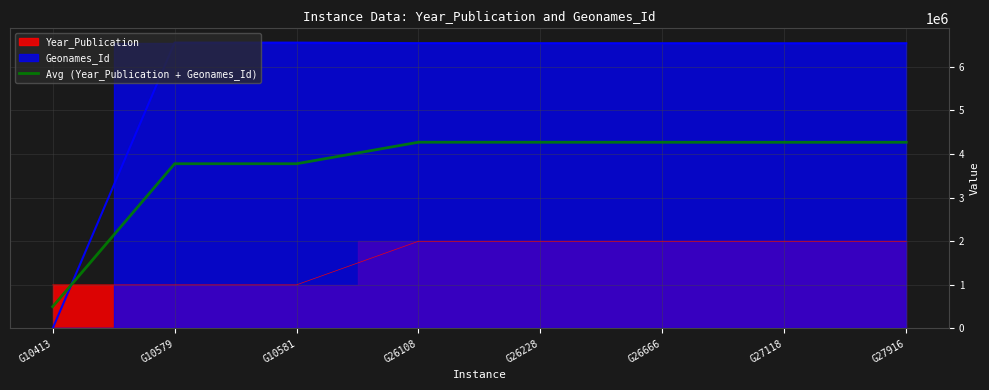

Reading left to right, what are all the values shown in this chart?

G10413=500000.0	G10579=3778184.5	G10581=3778184.5	G26108=4271785.0	G26228=4271125.0	G26666=4270787.5	G27118=4270142.5	G27916=4270787.5